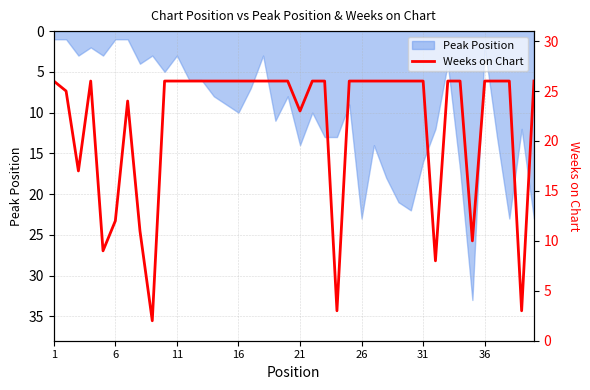

What is the sum of all values?

875